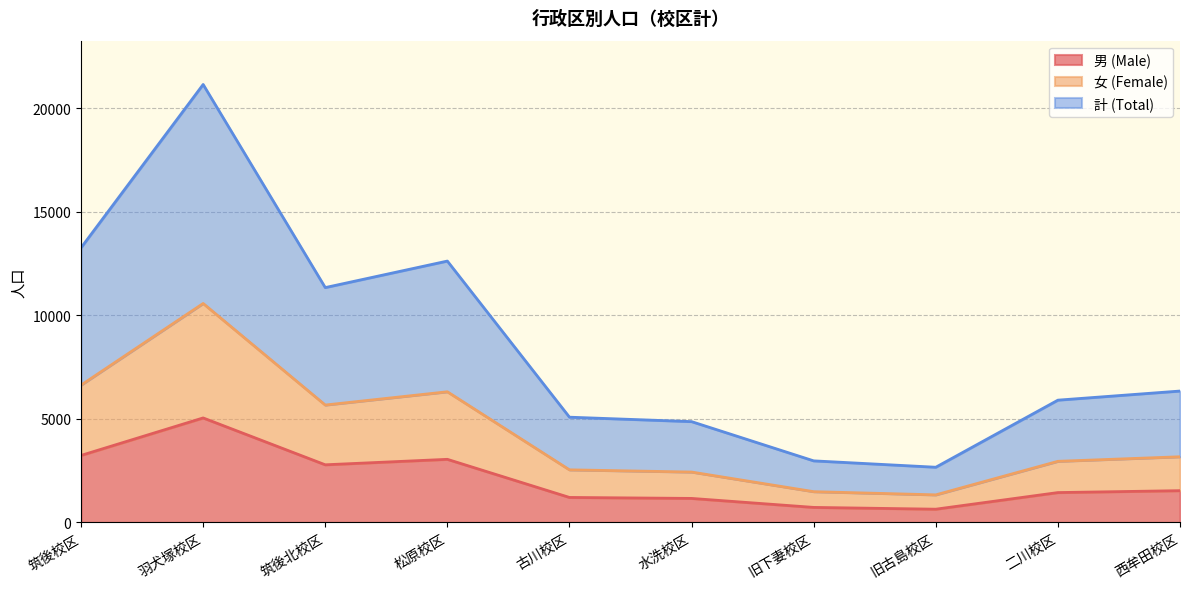

What is the highest value of the 計 (Total) series?

21142